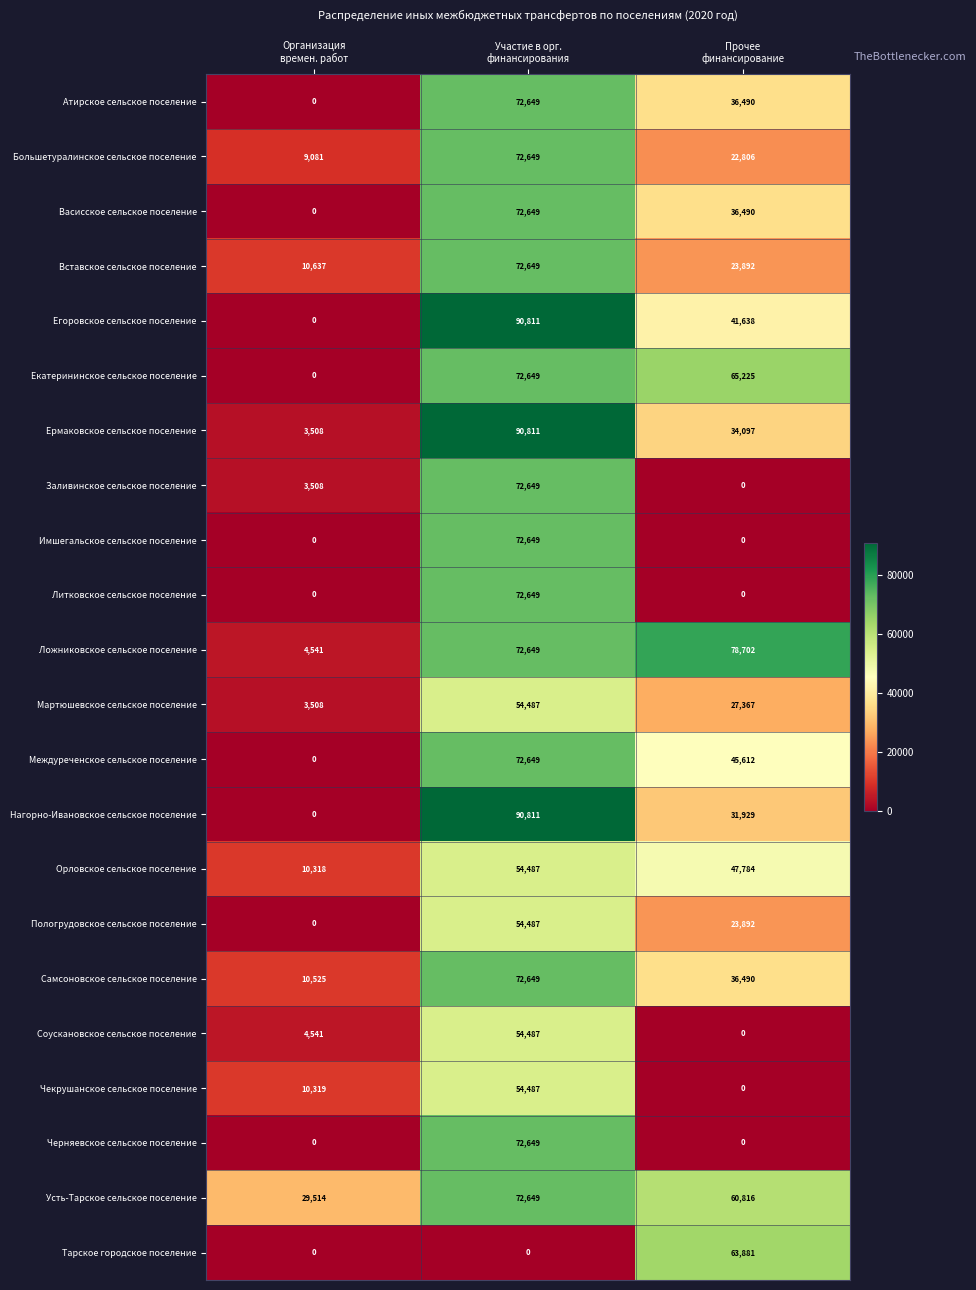

At which category is the sum across all series the highest?

Участие в орг.
финансирования